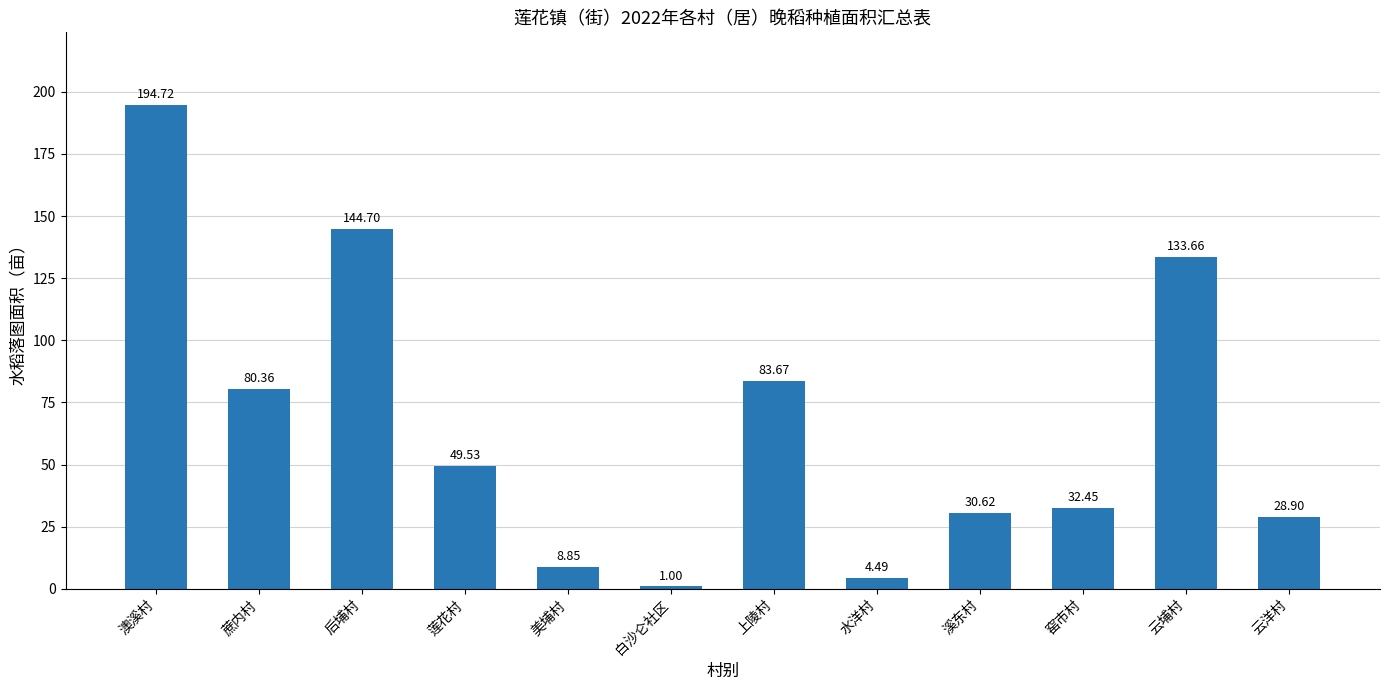

What is the value of the 7th bar from the left?

83.7